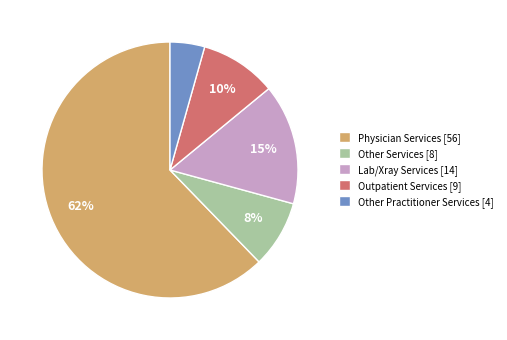

What is the smallest slice in the pie chart?

Other Practitioner Services